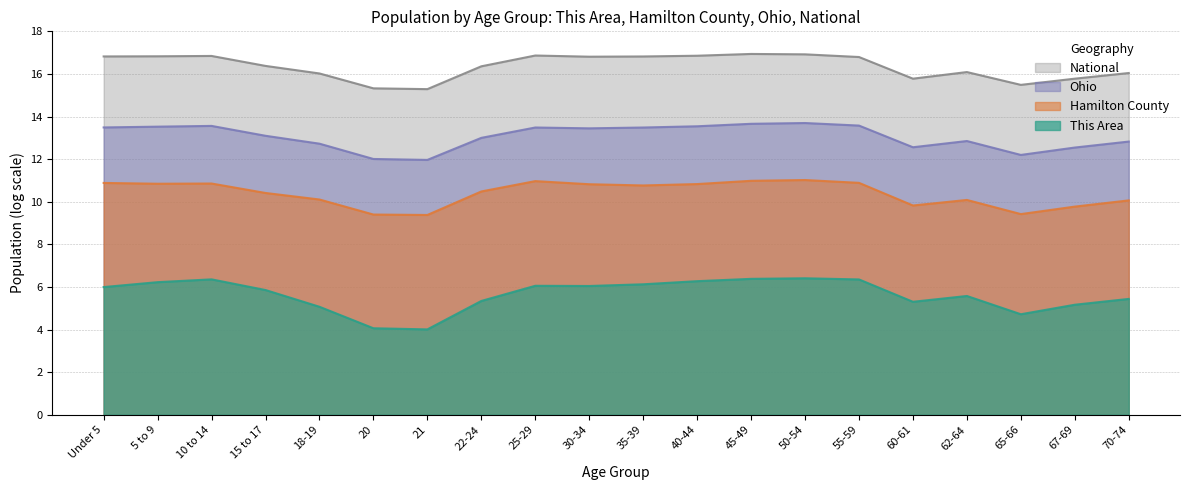

Which series has the largest total across all categories?

National